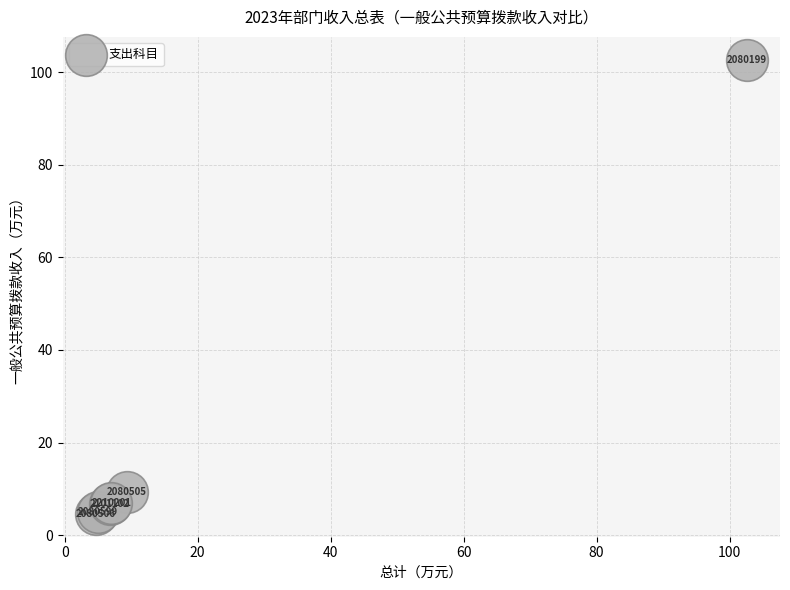

What Y value in the scatter plot is closest to 53?

9.4